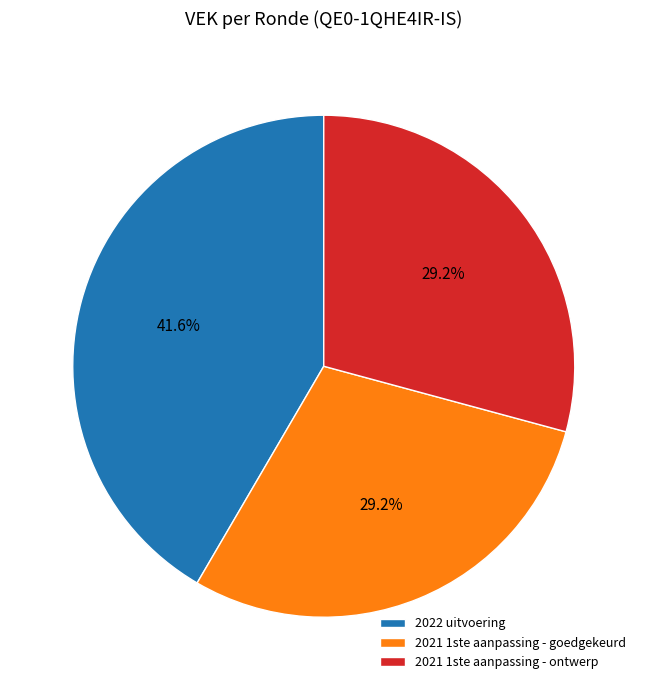

To the nearest percent, what is the average slice percentage?

33%